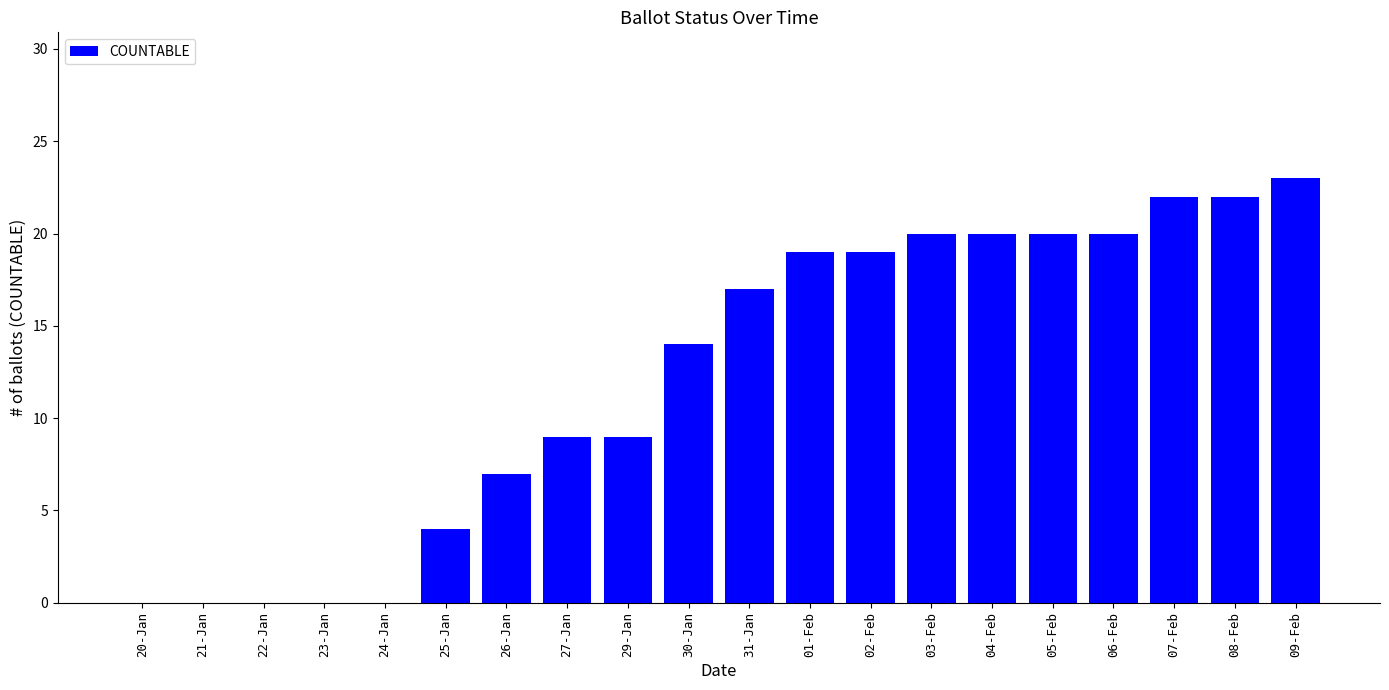

Are the bars horizontal?

No